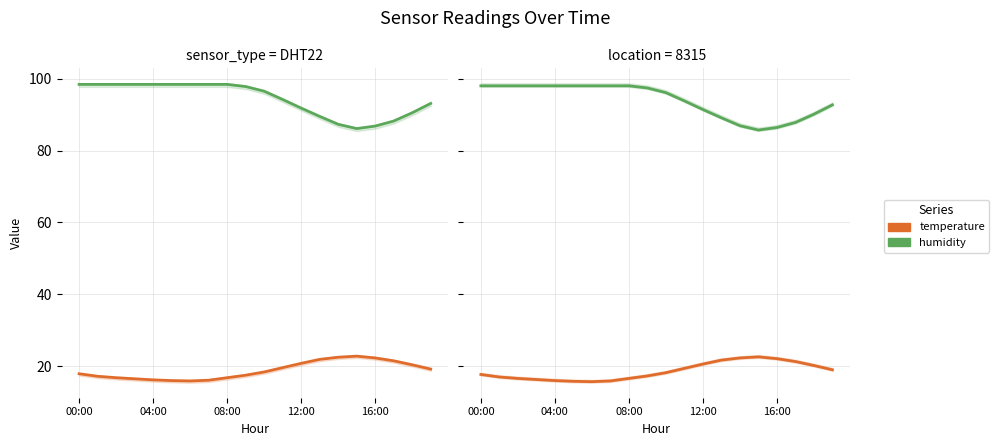

Is this an area chart (filled region under the line)?

No